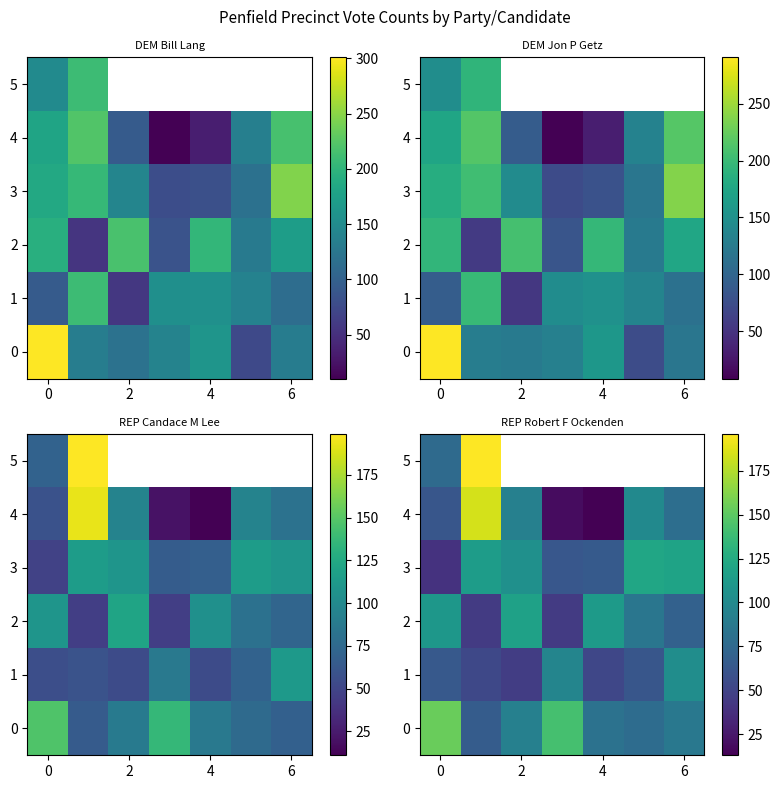

Rank the series by their maximum value, from lowest to highest.

1, 2, 3, 0, 4, 5